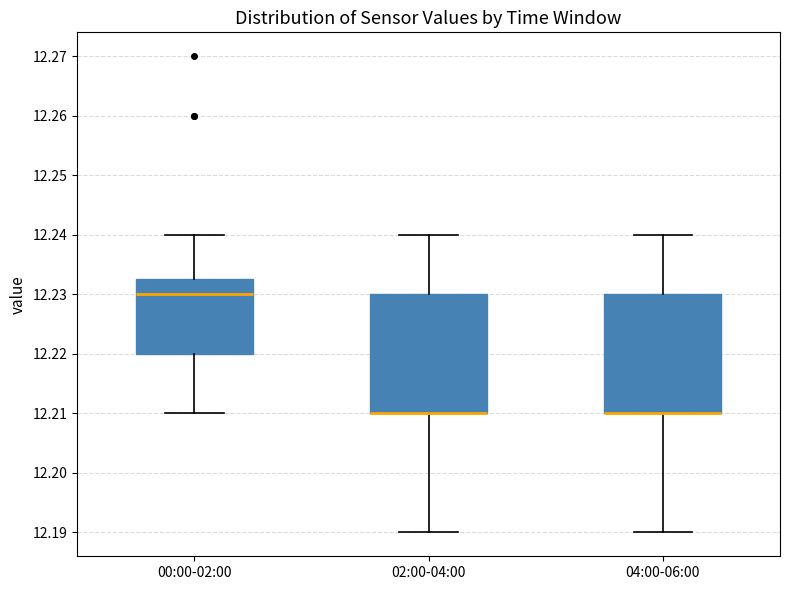

Where does the lower whisker of the box for 00:00-02:00 end on the y-axis? The values are not printed on the chart, so give them approximately, as read against the axis.

12.210